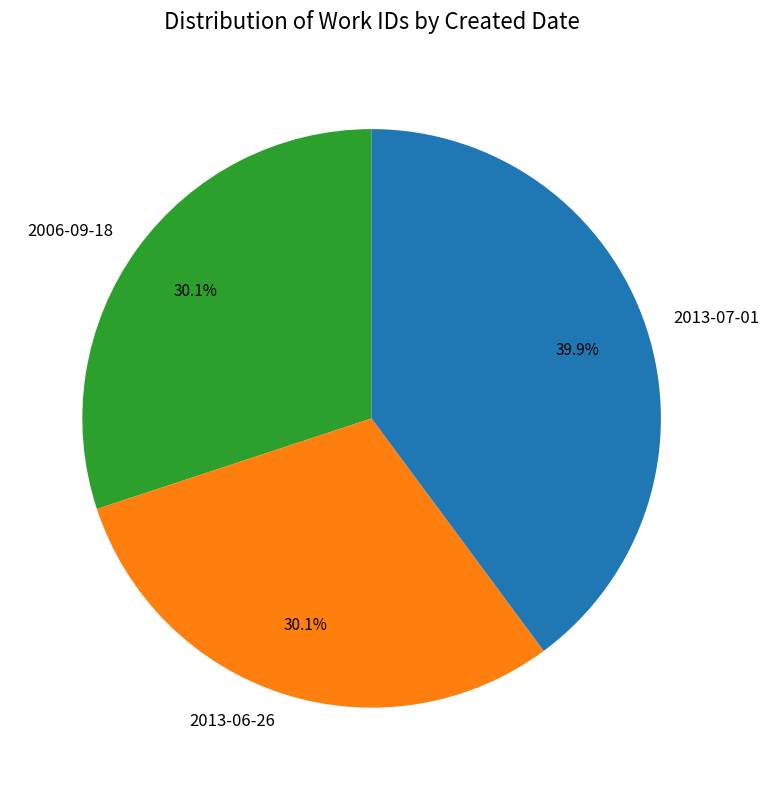

Combined, do 2006-09-18 and 2013-06-26 account for over 50%?

Yes